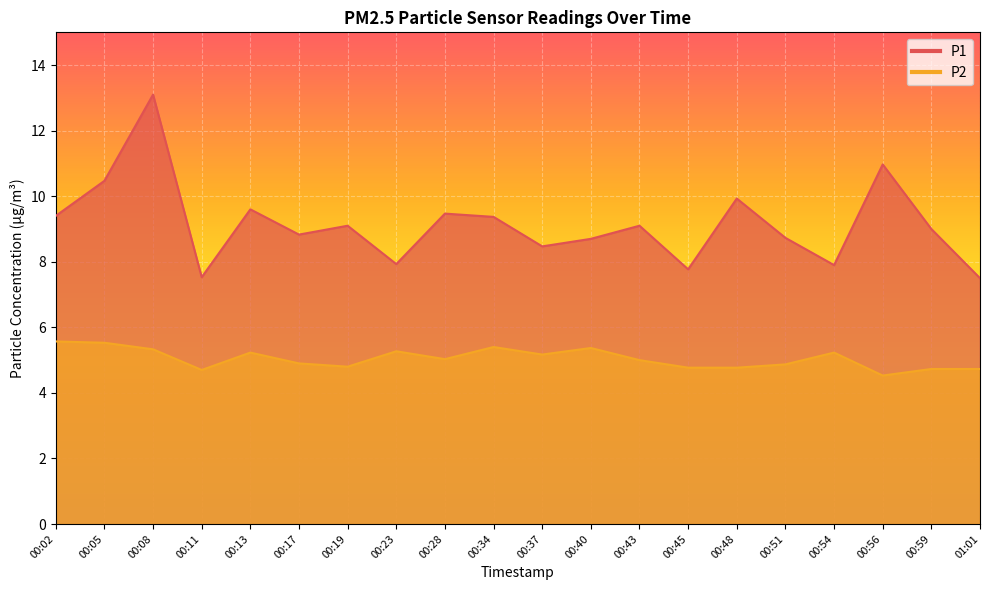

What value does the P2 series have at 00:28?

5.0